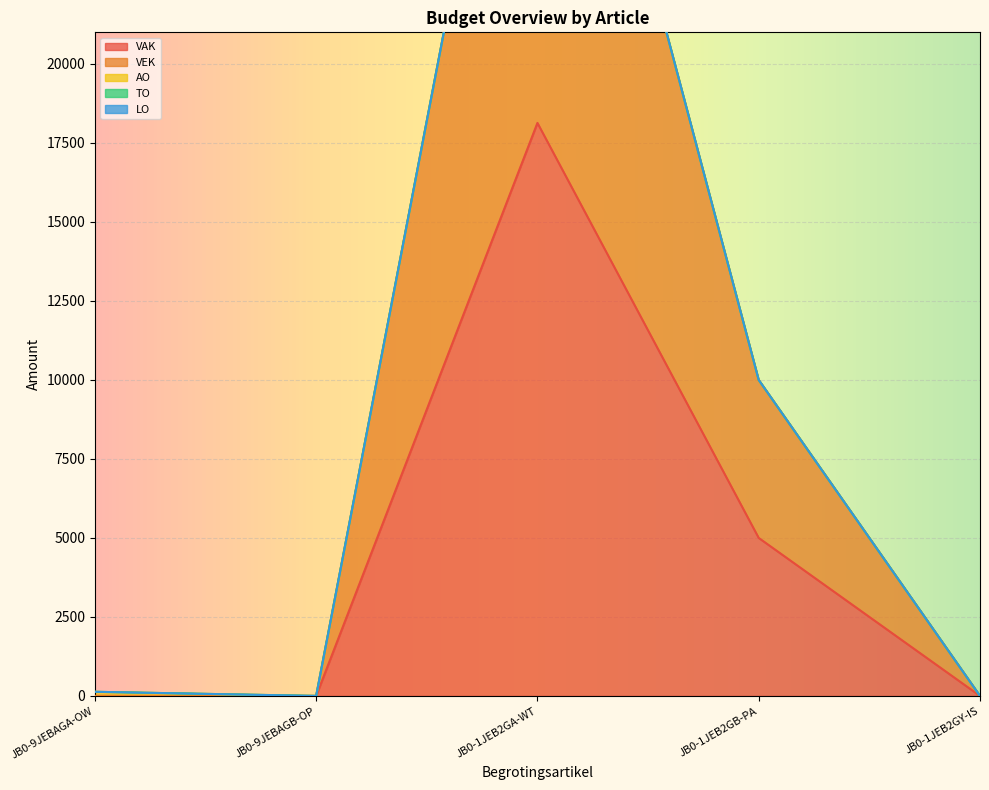

At JB0-1JEB2GB-PA, list the series in order from smallest to largest.

AO, TO, LO, VAK, VEK